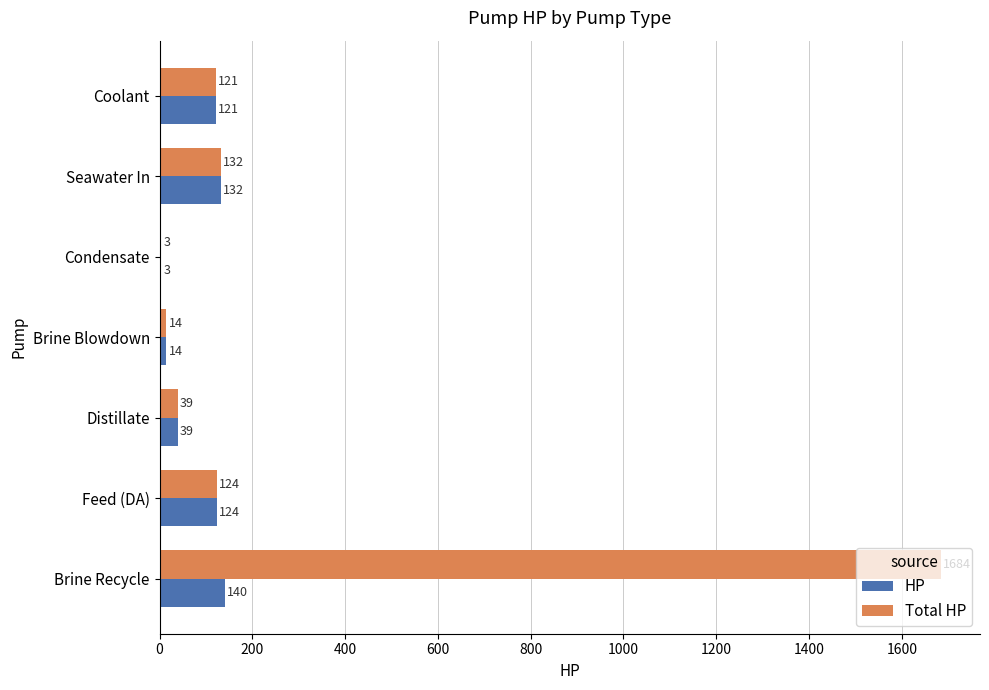

Between Brine Recycle and Feed (DA), which series saw the biggest shift?

Total HP